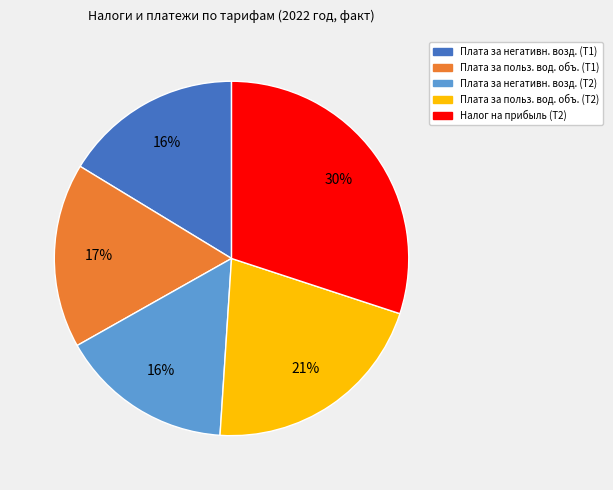

Is there any slice that represents more than half of the pie?

No